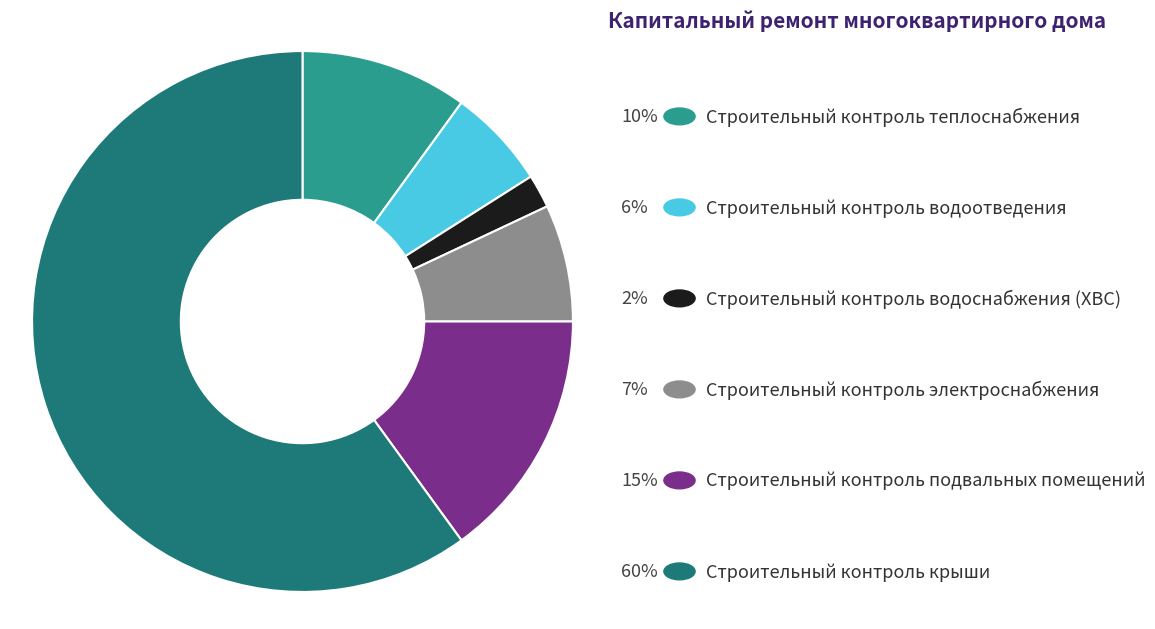

Count the number of slices in the pie.

6